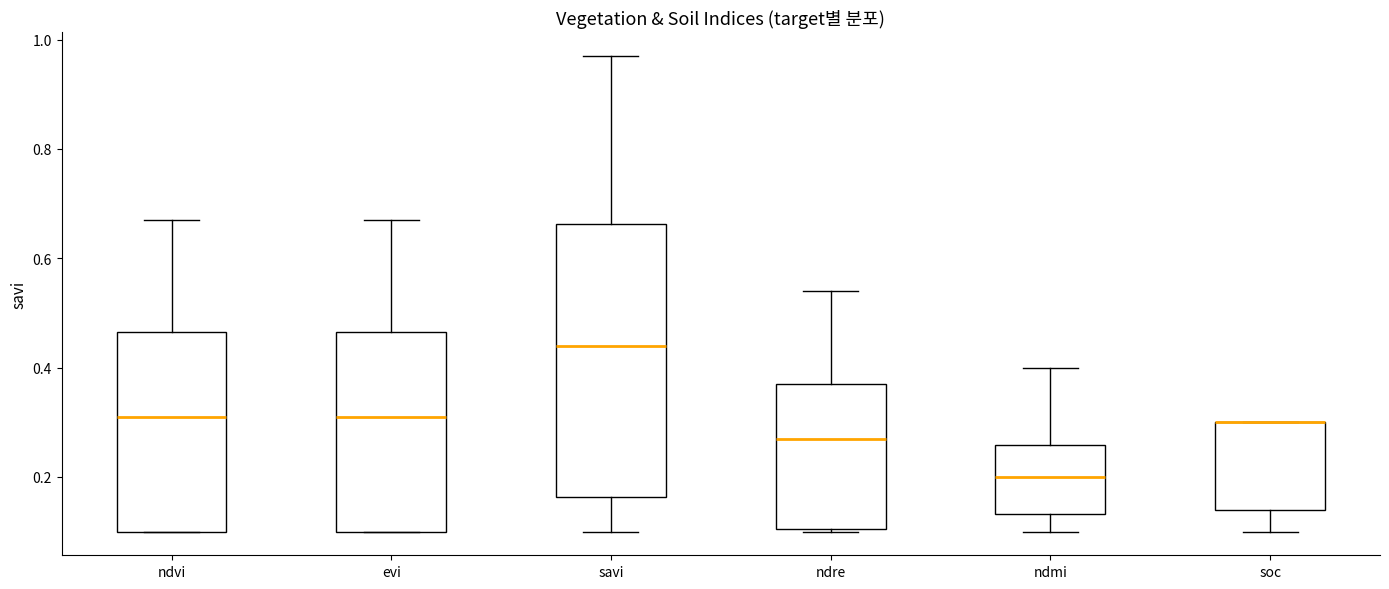

Comparing the boxes themselves (not the whiskers), which one is the tallest?

savi